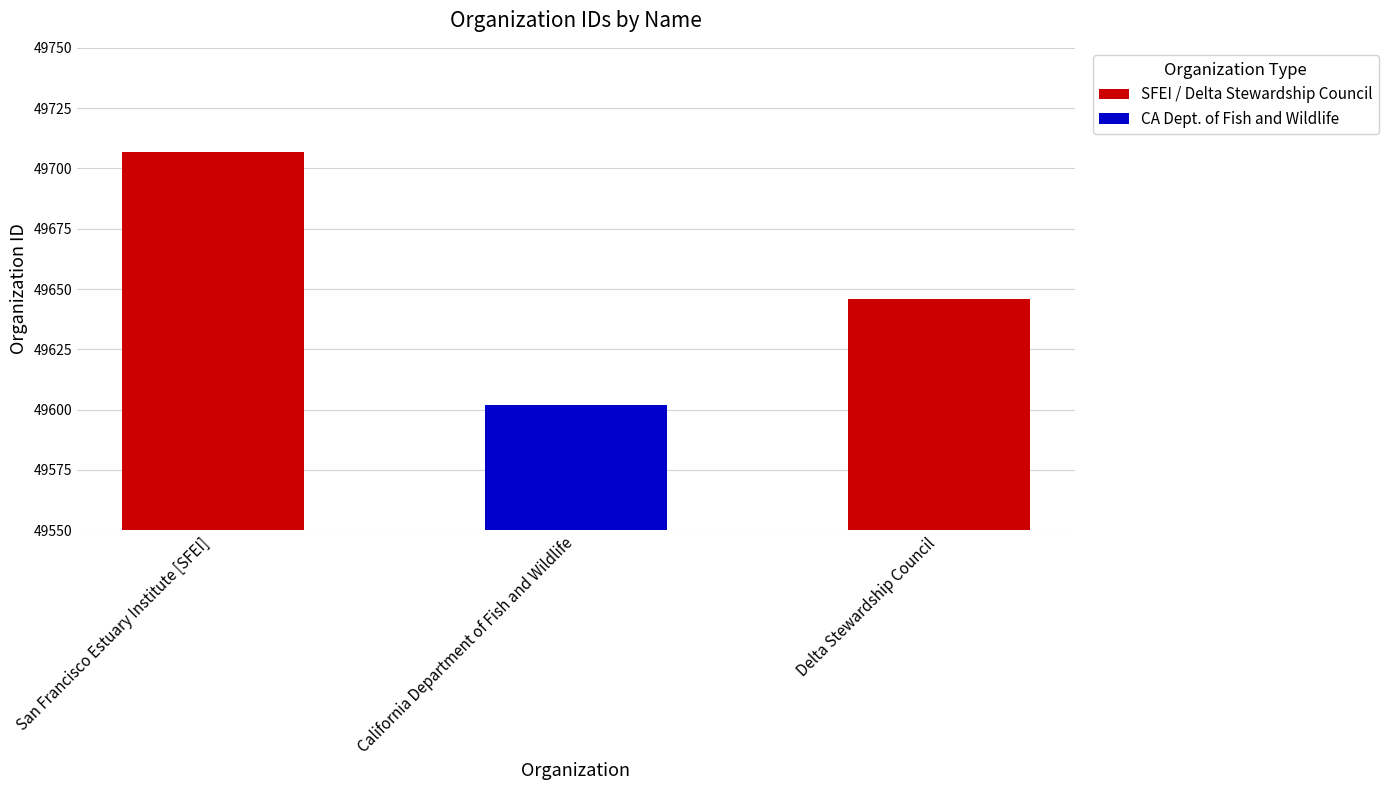

What is the maximum value shown in the chart?

49707